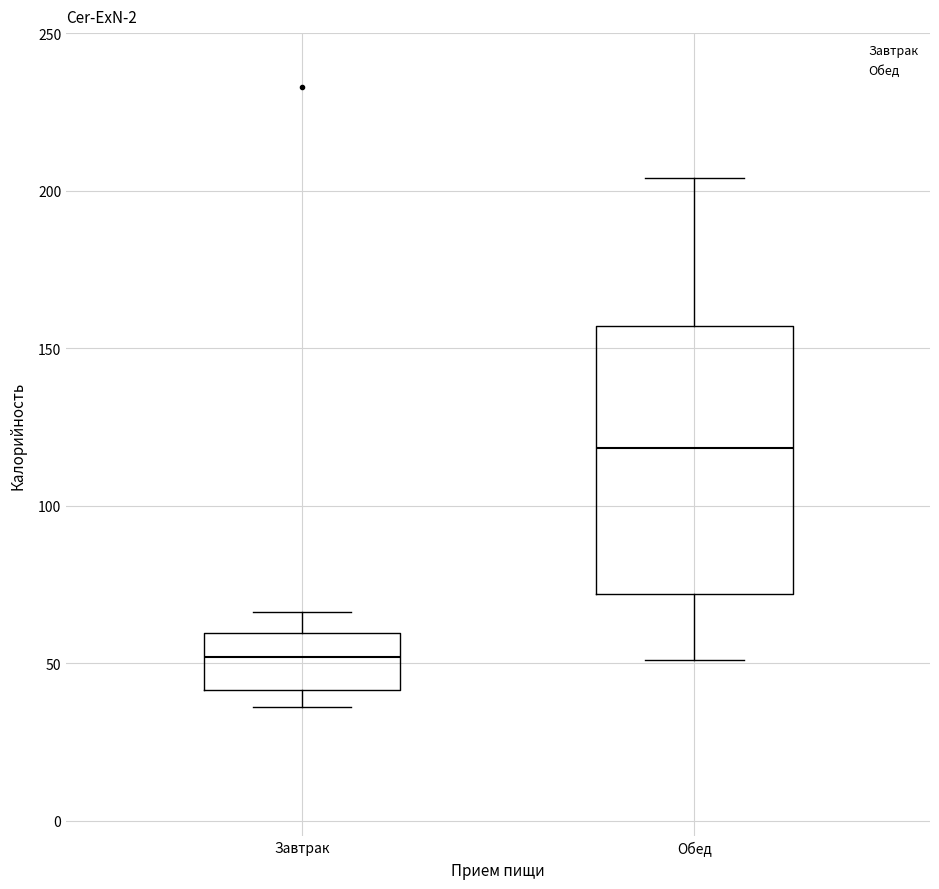

Reading left to right, transcribe this box plot: for each box, give where its median line is, the range the box spans, and where its two whiskers end, as read against the y-axis. The values are not printed on the chart, so give them approximately, as read against the axis.

Завтрак: median 50, box 40 to 60, whiskers 35 to 65
Обед: median 120, box 70 to 155, whiskers 50 to 205